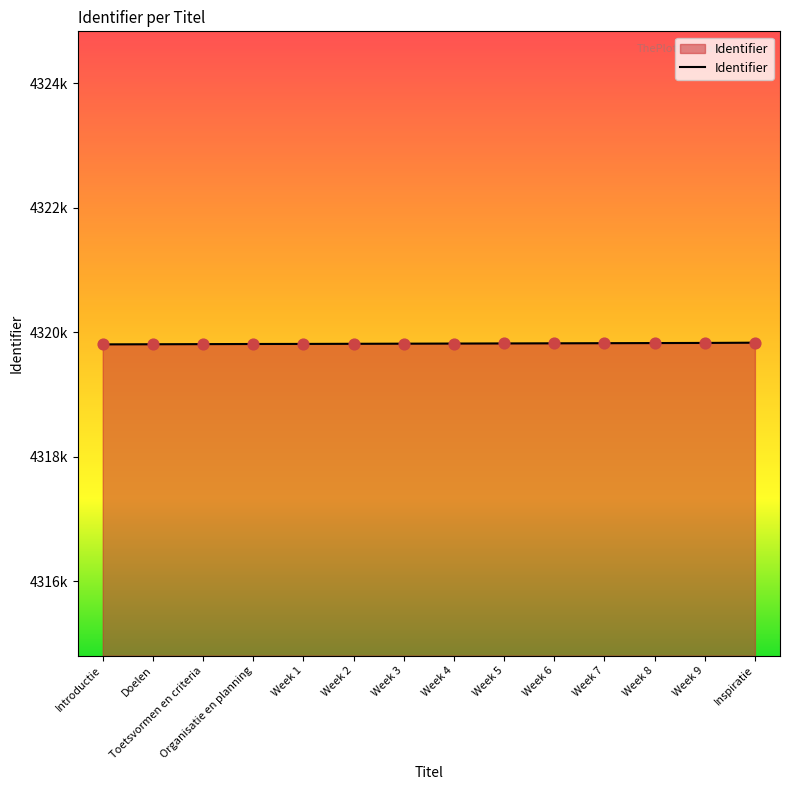

What is the ratio of the value at Week 1 to the value at Week 7?

1.0